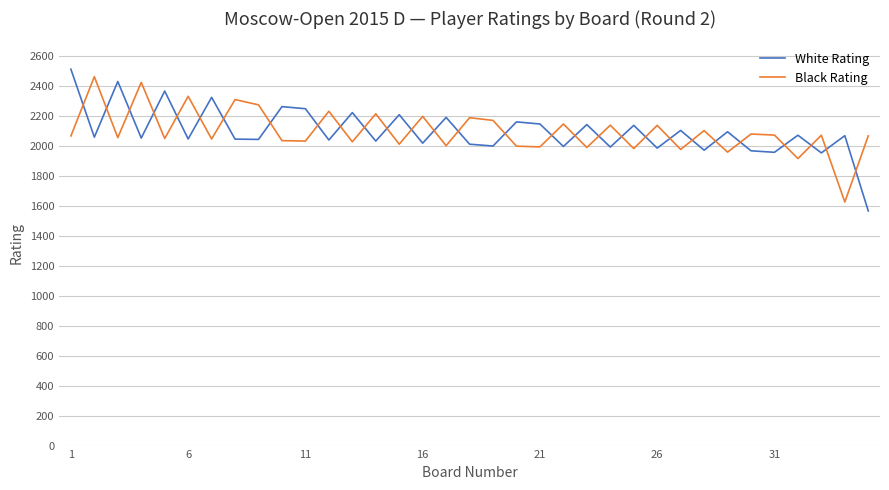

Which series has the largest range (max minus min)?

White Rating